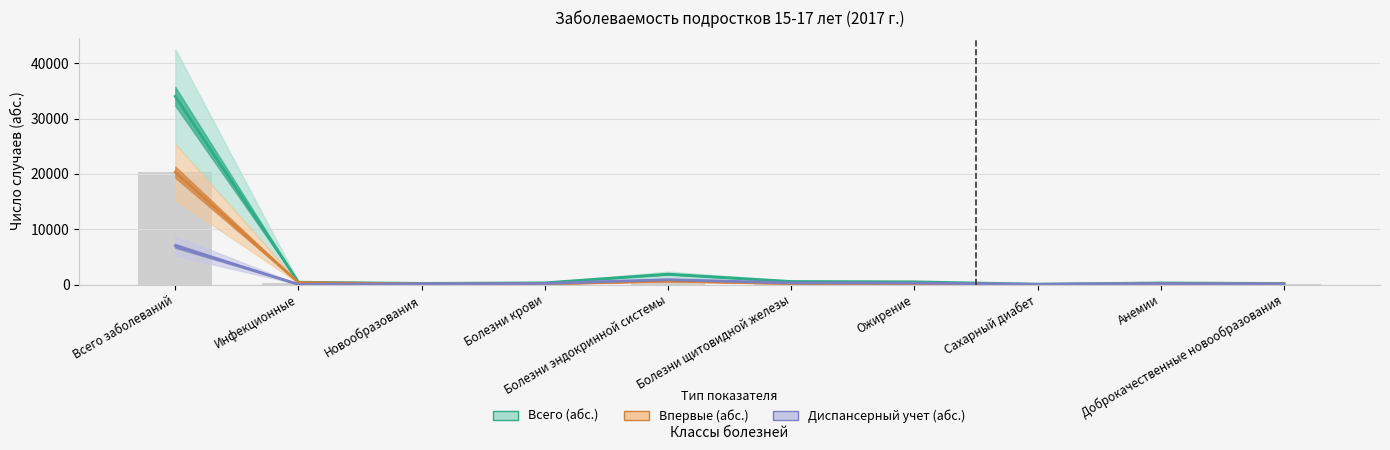

Which category has the lowest value in the Всего (абс.) series?

Сахарный диабет